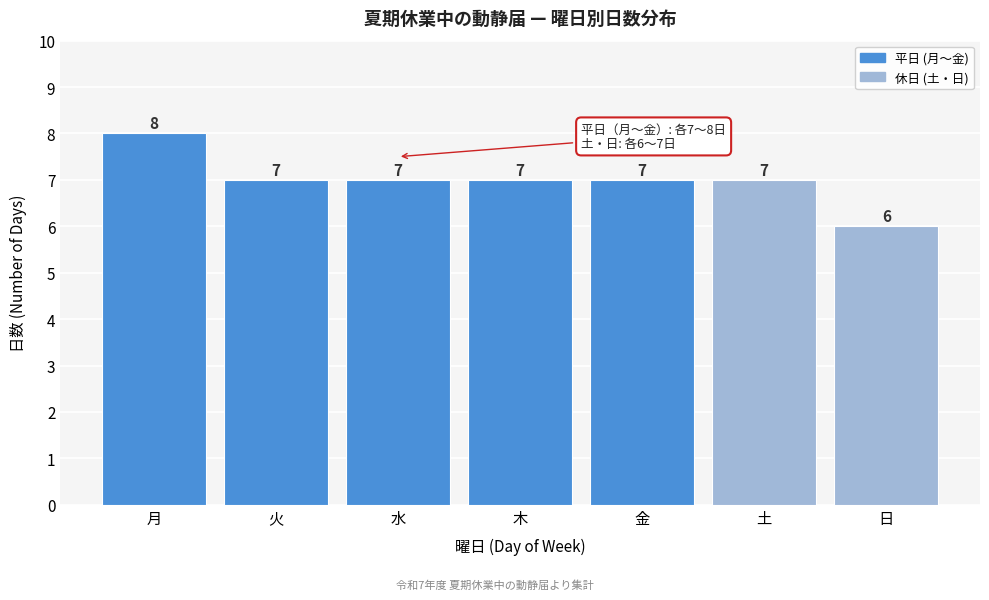

Reading left to right, what are all the values shown in this chart?

8	7	7	7	7	7	6